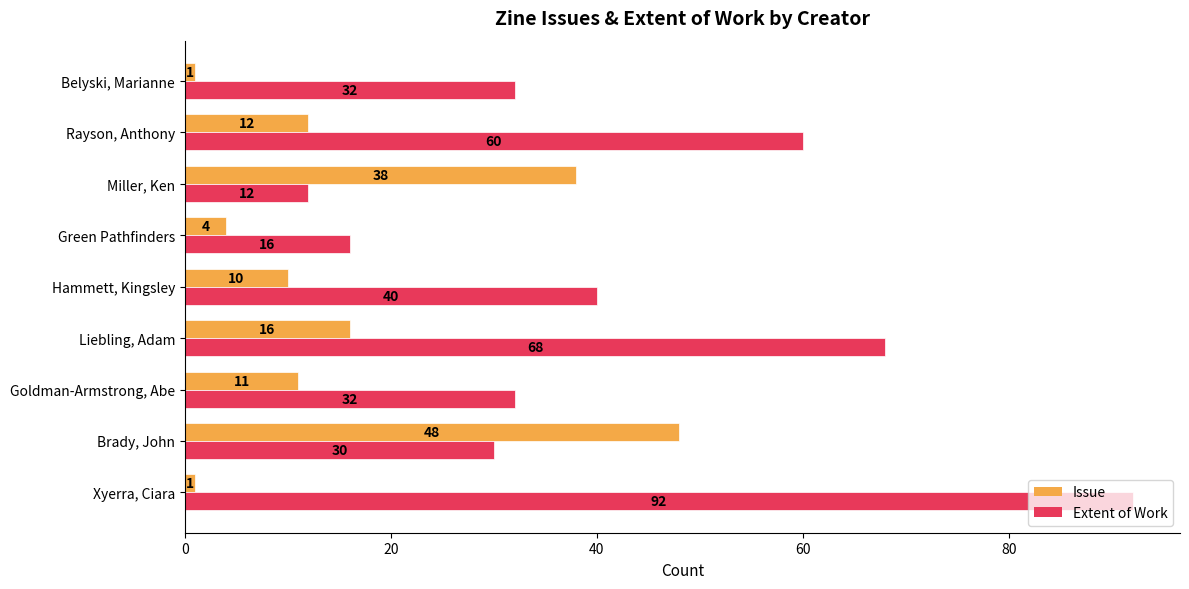

What is the sum of the Extent of Work values at Belyski, Marianne and Brady, John?

62